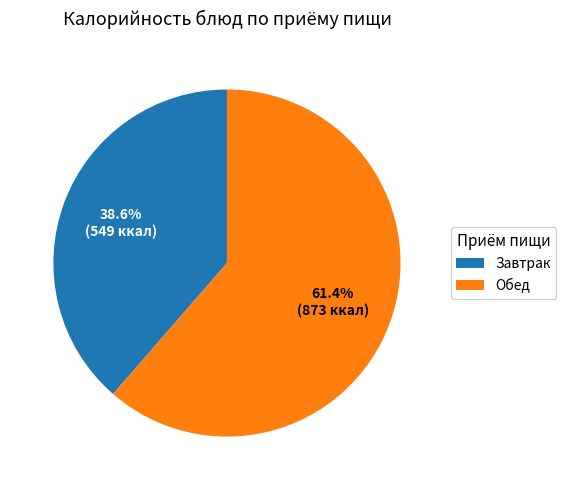

Does Завтрак represent more than half of the total?

No